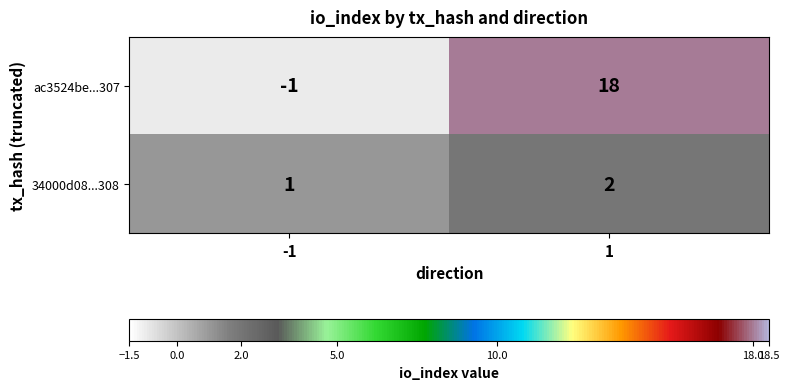

Which series has the widest spread of values?

ac3524be...307